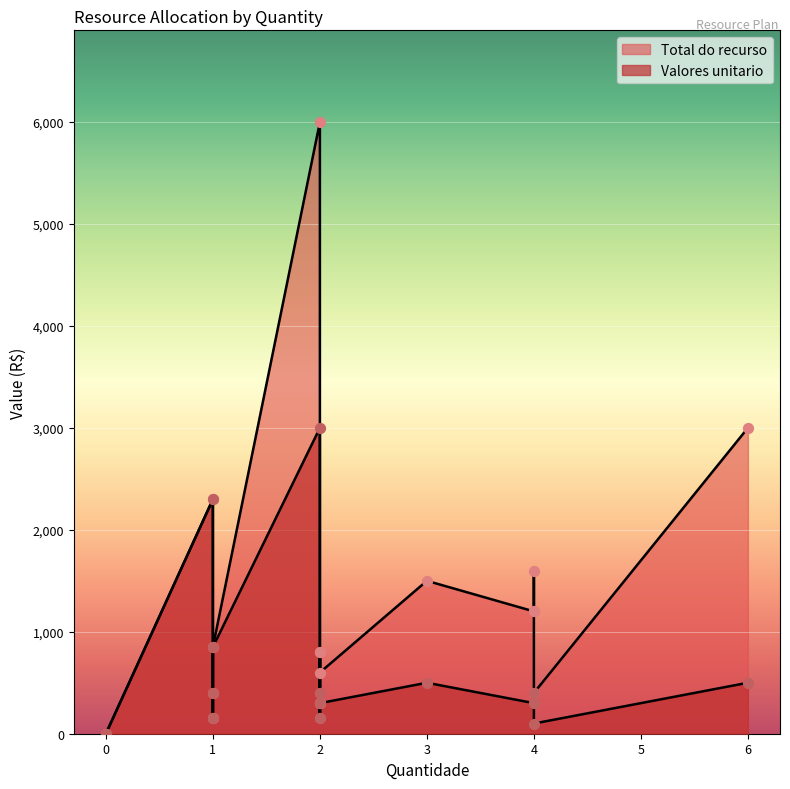

What are all the series names shown in the legend?

Total do recurso, Valores unitario